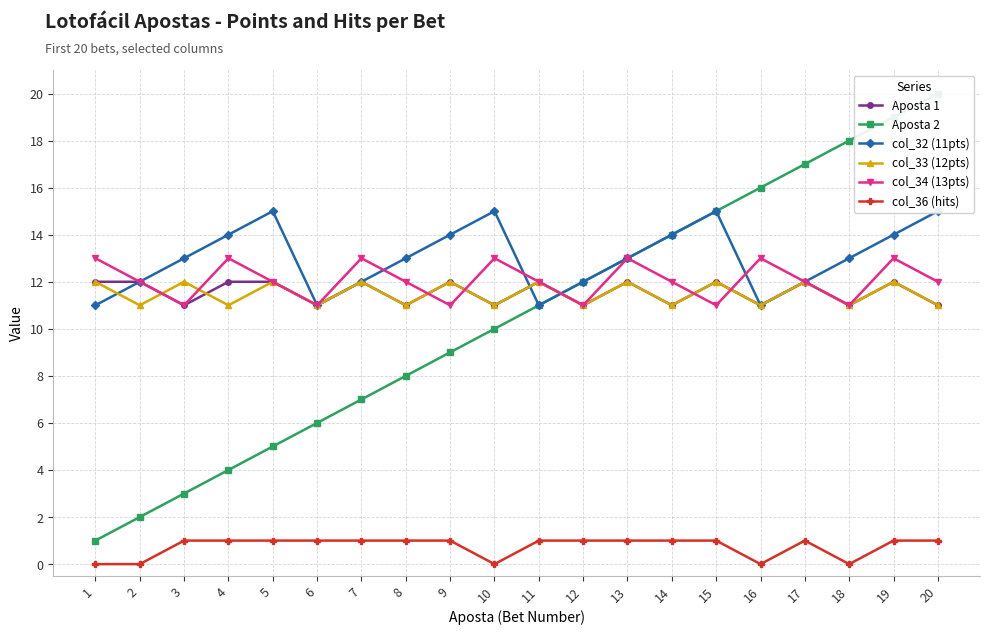

Reading left to right, extract all data points from this chart.

Aposta 1: 12	12	11	12	12	11	12	11	12	11	12	11	12	11	12	11	12	11	12	11
Aposta 2: 1	2	3	4	5	6	7	8	9	10	11	12	13	14	15	16	17	18	19	20
col_32 (11pts): 11	12	13	14	15	11	12	13	14	15	11	12	13	14	15	11	12	13	14	15
col_33 (12pts): 12	11	12	11	12	11	12	11	12	11	12	11	12	11	12	11	12	11	12	11
col_34 (13pts): 13	12	11	13	12	11	13	12	11	13	12	11	13	12	11	13	12	11	13	12
col_36 (hits): 0	0	1	1	1	1	1	1	1	0	1	1	1	1	1	0	1	0	1	1